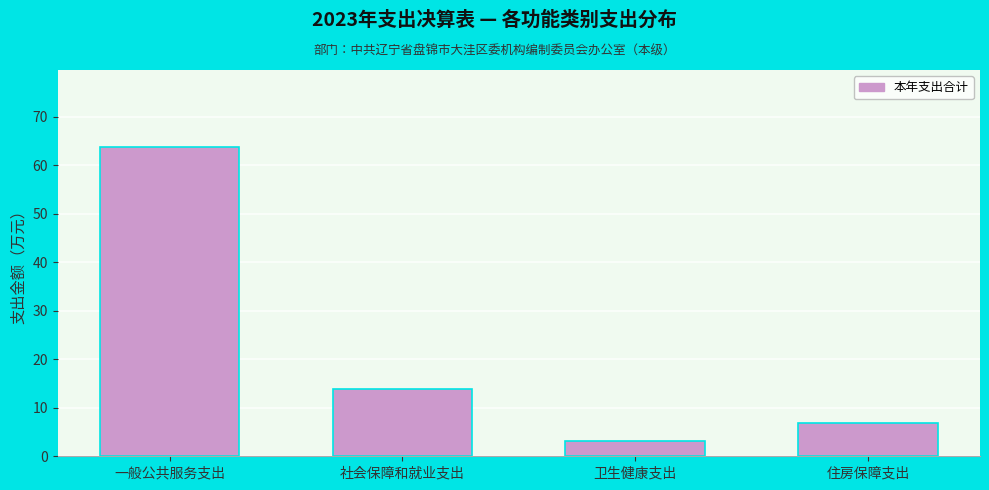

Reading right to left, list all the values displayed in this chart.

住房保障支出=6.8	卫生健康支出=3.1	社会保障和就业支出=13.9	一般公共服务支出=63.7